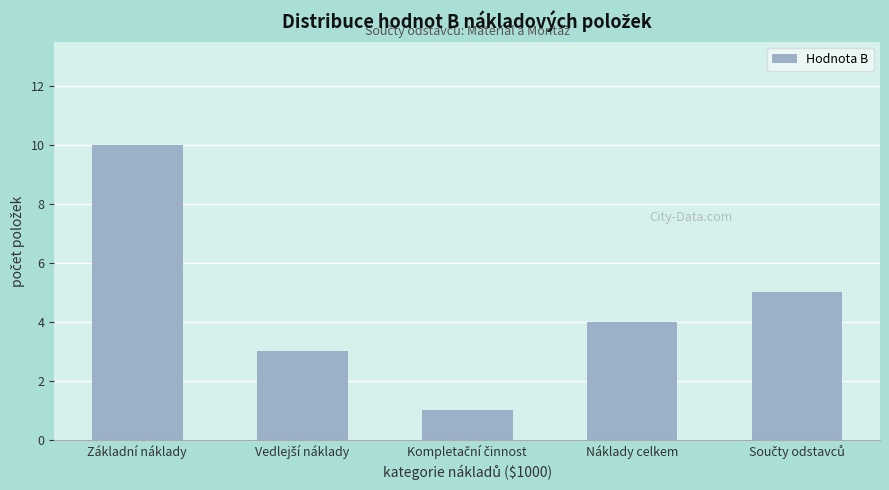

Reading left to right, transcribe all the data shown in this chart.

10	3	1	4	5